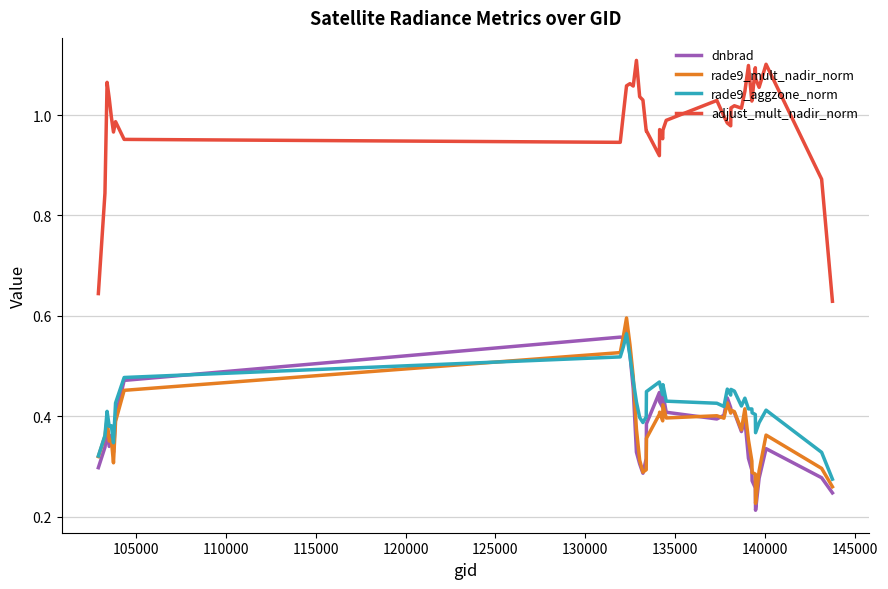

Which series has the largest range (max minus min)?

adjust_mult_nadir_norm